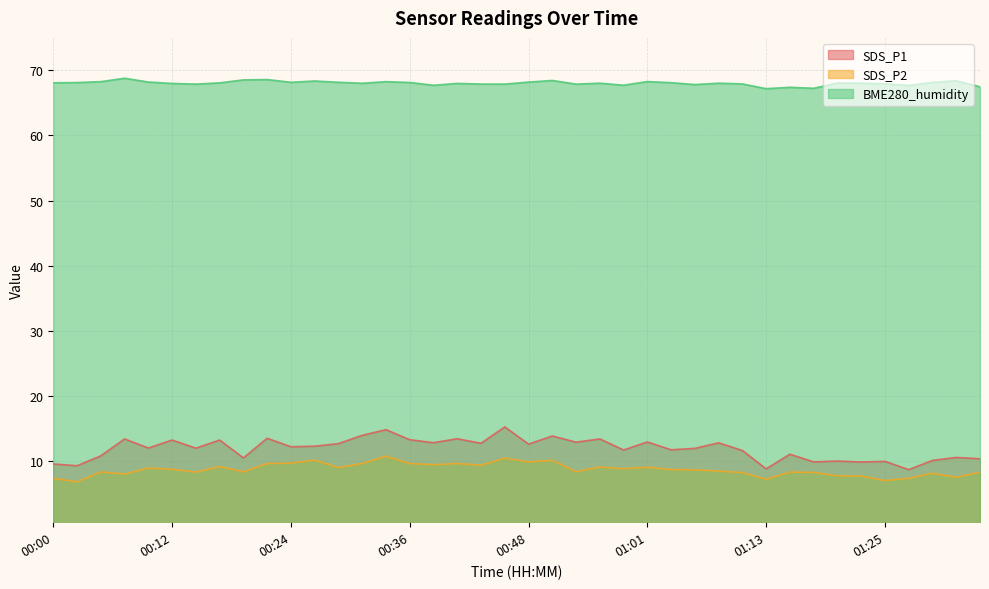

List the labels in order of SDS_P2 value, smallest first.

00:02, 01:25, 01:13, 00:00, 01:28, 01:32, 01:23, 01:20, 00:07, 01:30, 01:10, 01:18, 00:14, 01:15, 01:35, 00:05, 00:19, 00:53, 01:08, 01:06, 01:03, 00:12, 00:58, 00:09, 00:29, 01:01, 00:56, 00:17, 00:43, 00:39, 00:22, 00:31, 00:36, 00:41, 00:24, 00:48, 00:51, 00:26, 00:46, 00:34